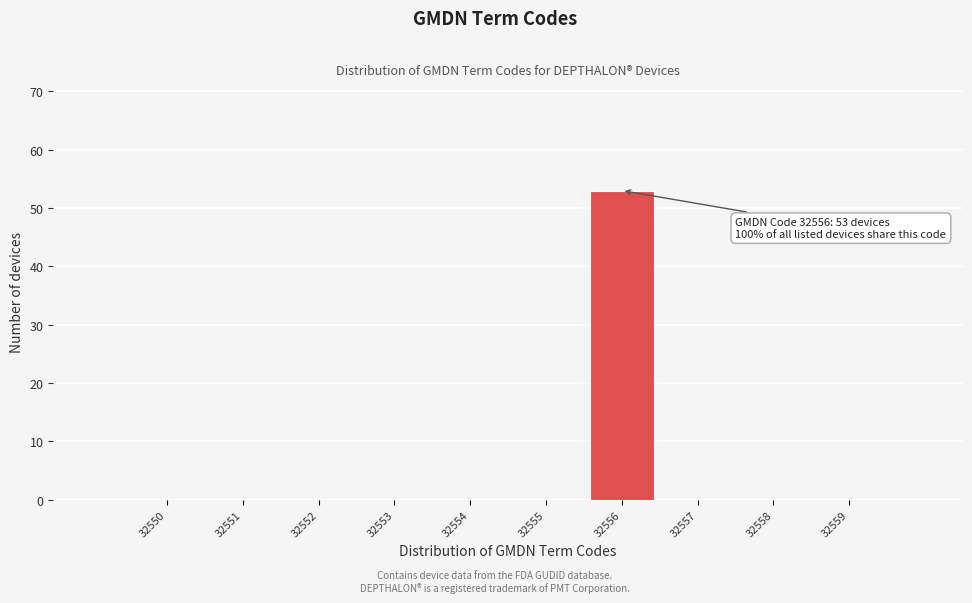

Reading left to right, list all the values displayed in this chart.

32550=0	32551=0	32552=0	32553=0	32554=0	32555=0	32556=53	32557=0	32558=0	32559=0